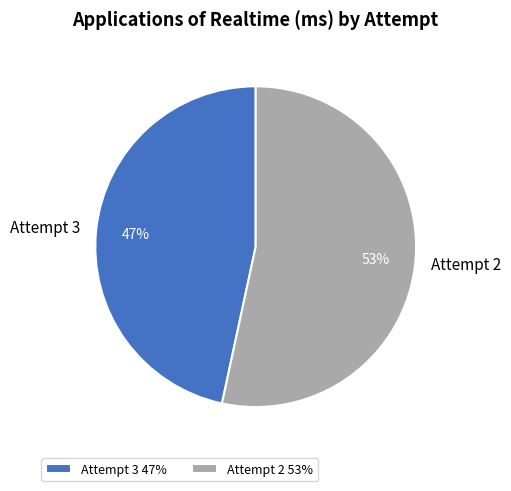

Approximately how many times larger is the value at Attempt 3 compared to Attempt 2?

0.9